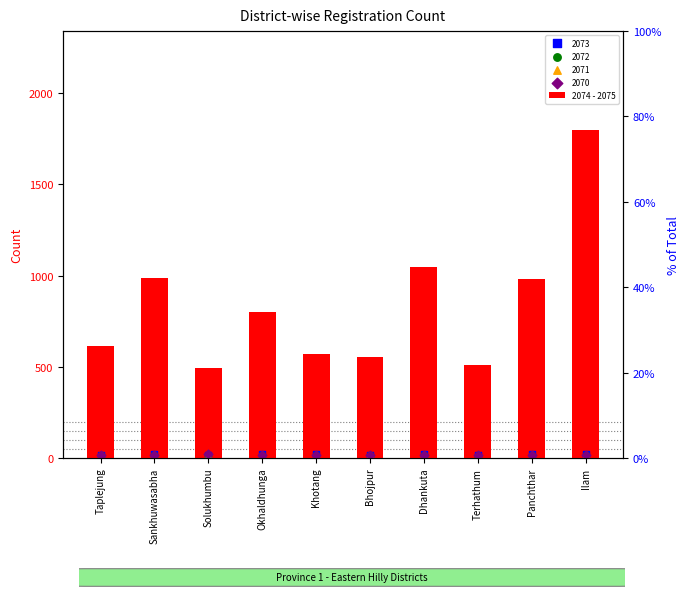

What is the change in value from Terhathum to Panchthar?

+468